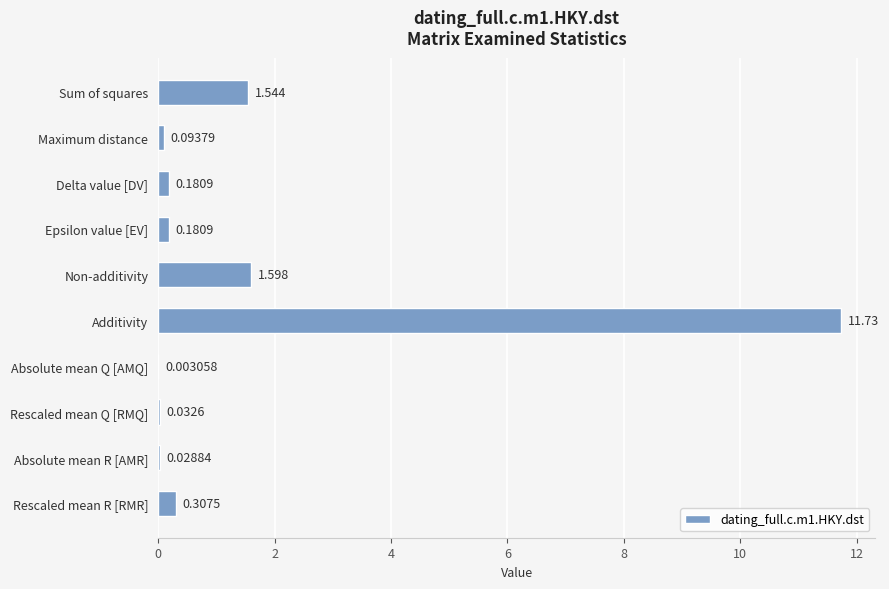

Between Epsilon value [EV] and Sum of squares, which is larger?

Sum of squares